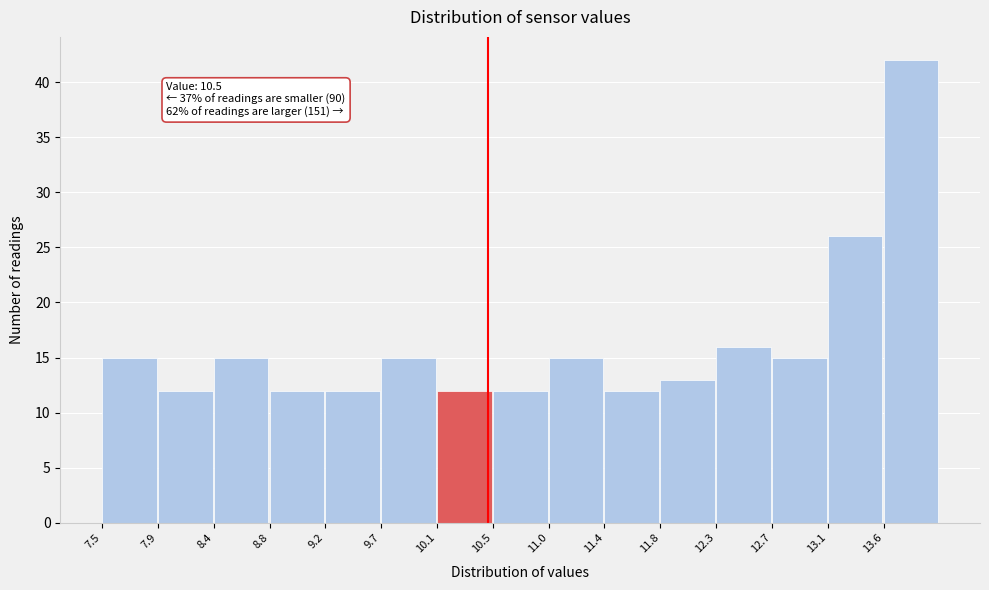

Over which range of the x-axis is the bar tallest?

13.60 to 14.00